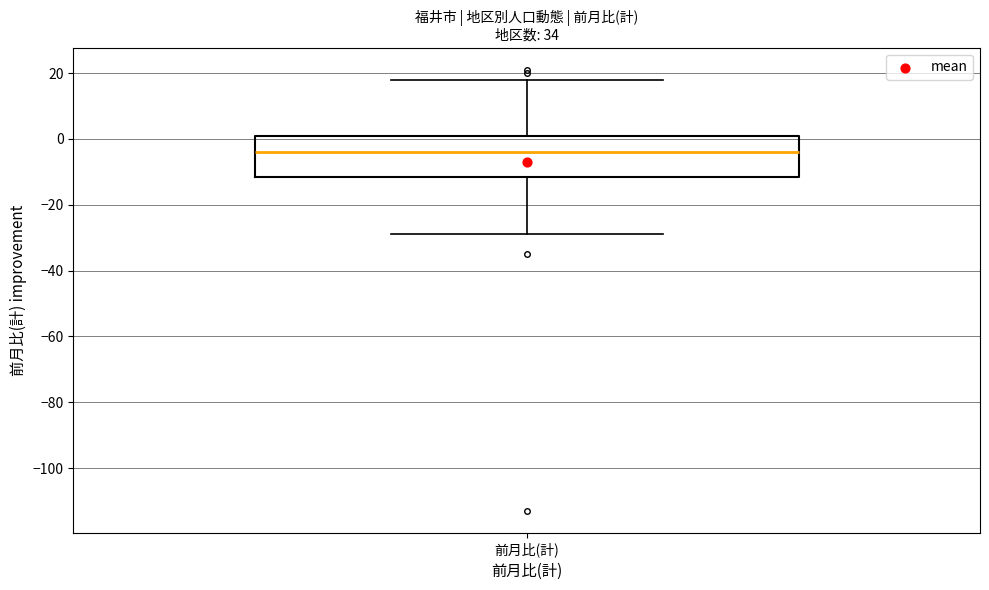

Read this box plot against the y-axis: the position of the median line, the range covered by the box, and the ends of both whiskers. The values are not printed on the chart, so give them approximately, as read against the axis.

median -4, box -12 to 2, whiskers -28 to 18